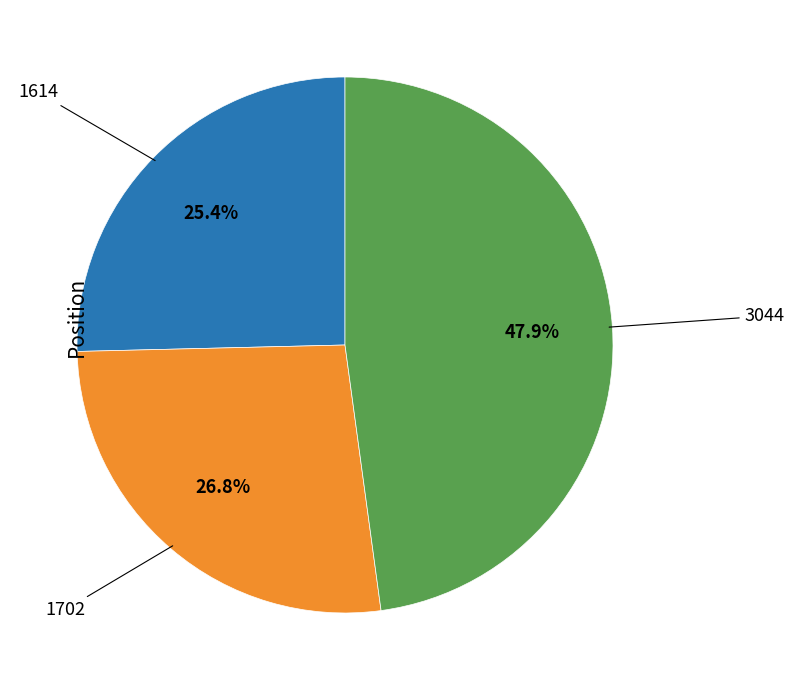

Is there any slice that represents more than half of the pie?

No